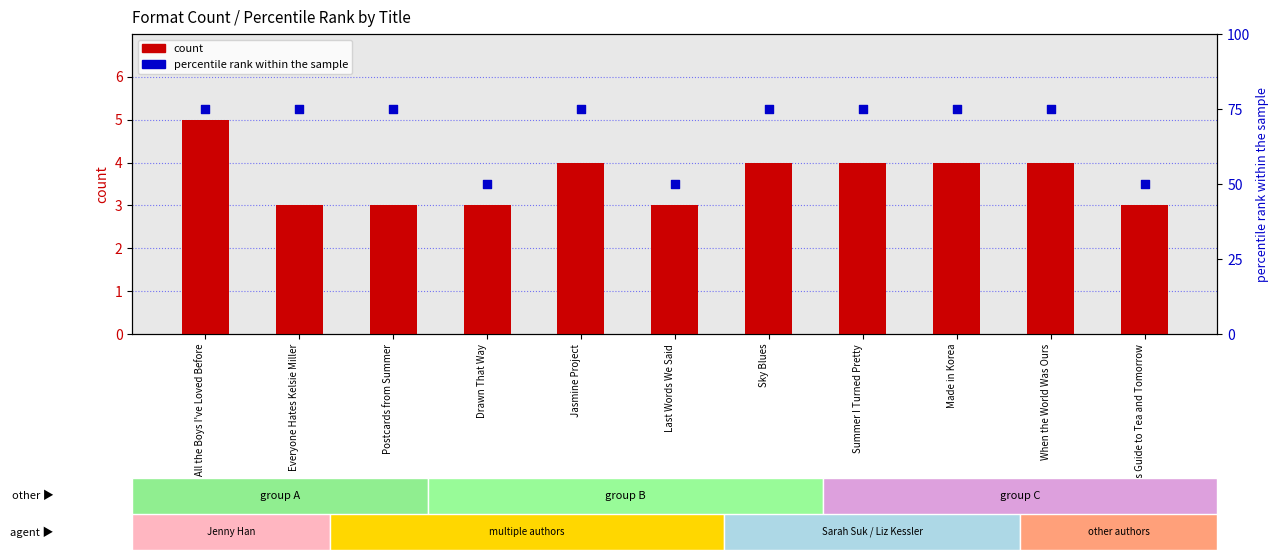

Which series has the largest total across all categories?

percentile rank within the sample